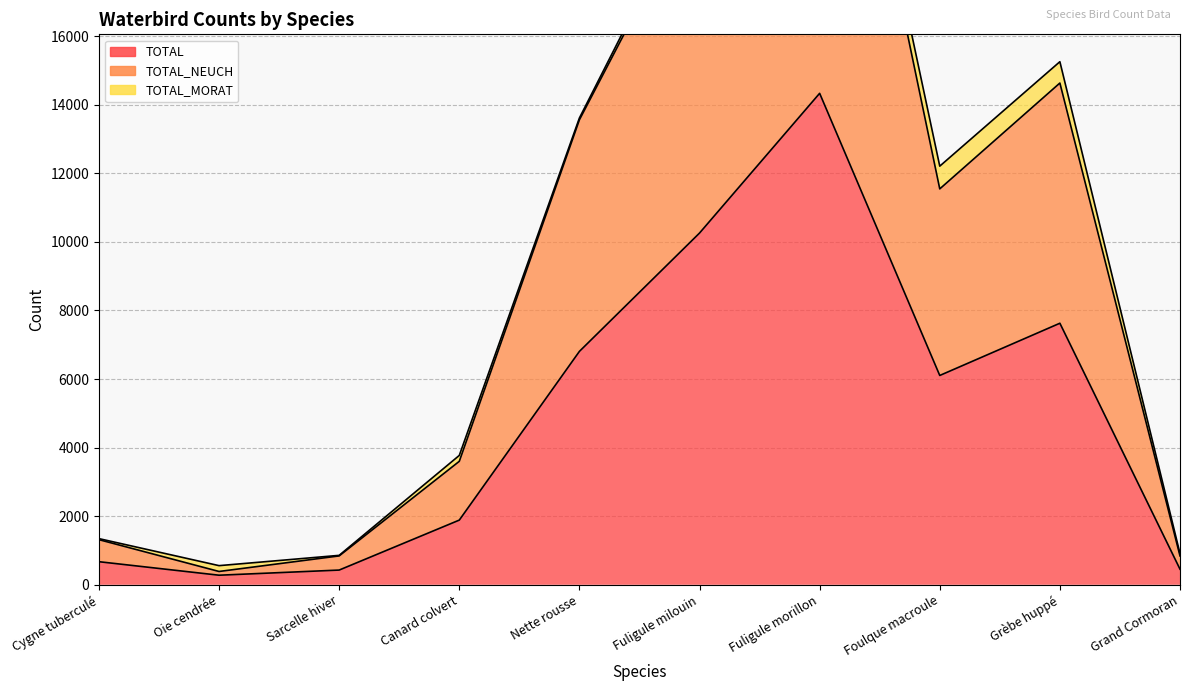

Does the chart have visible grid lines?

Yes